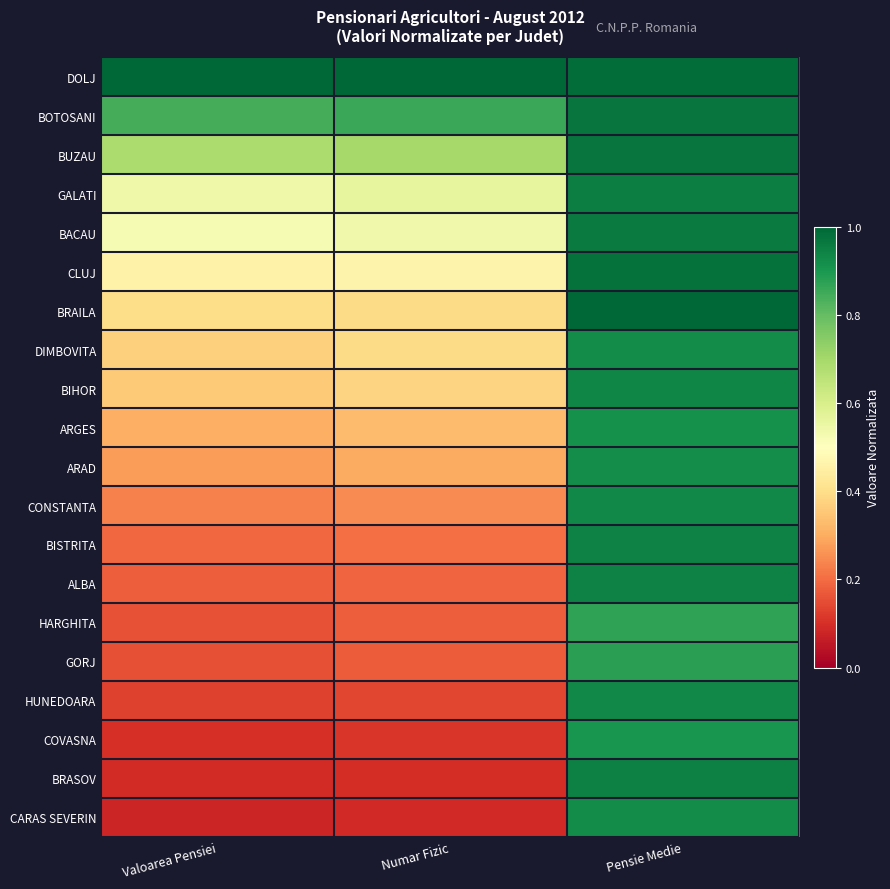

Which series has the largest total across all categories?

DOLJ